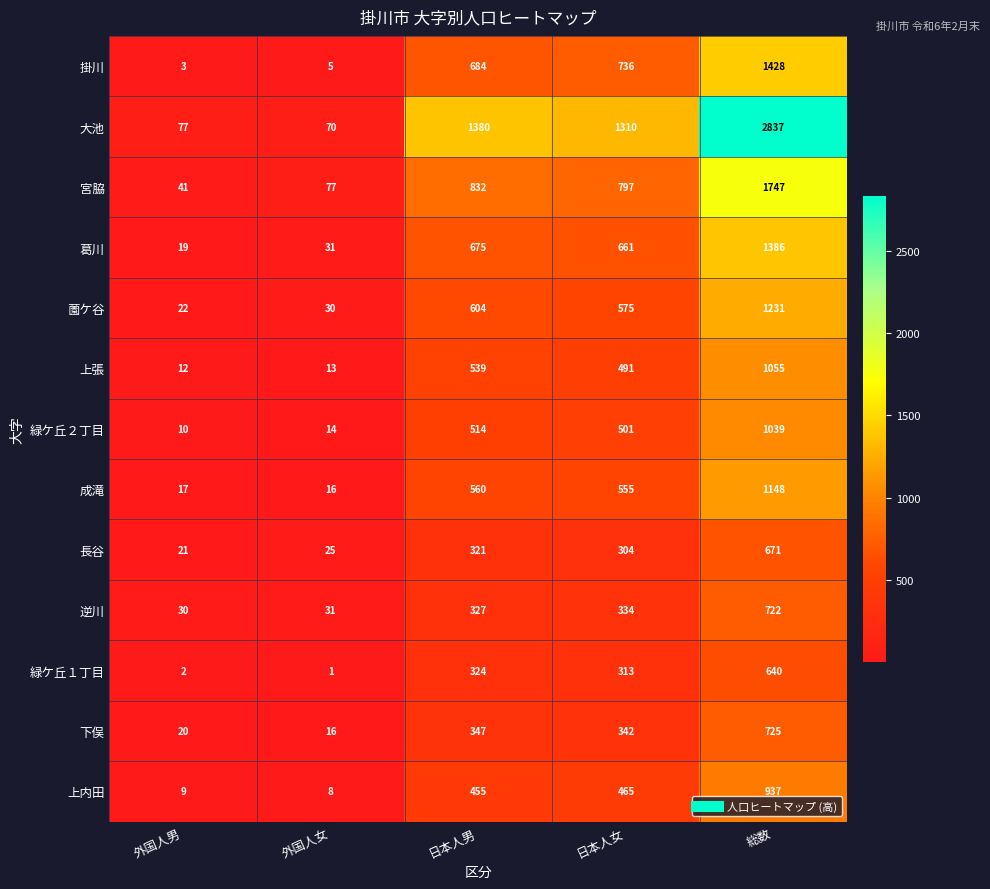

The value of 緑ケ丘２丁目 at 日本人女 is 236. True or false?

False